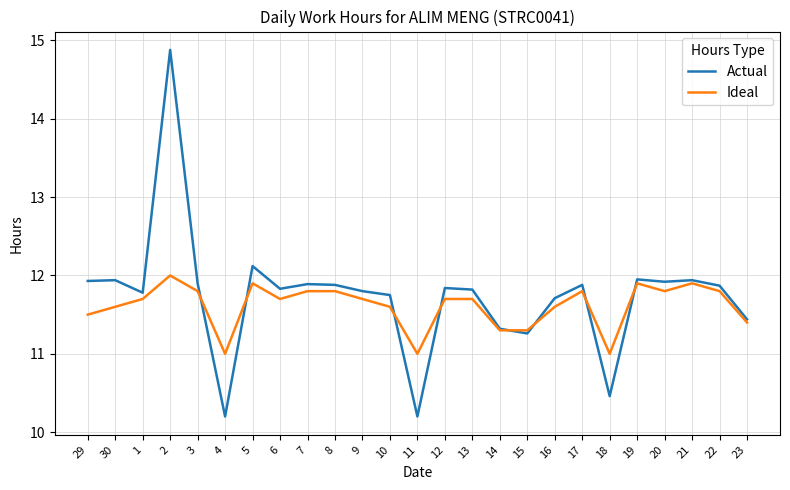

Is it true that Ideal equals 11.7 at 12?

True